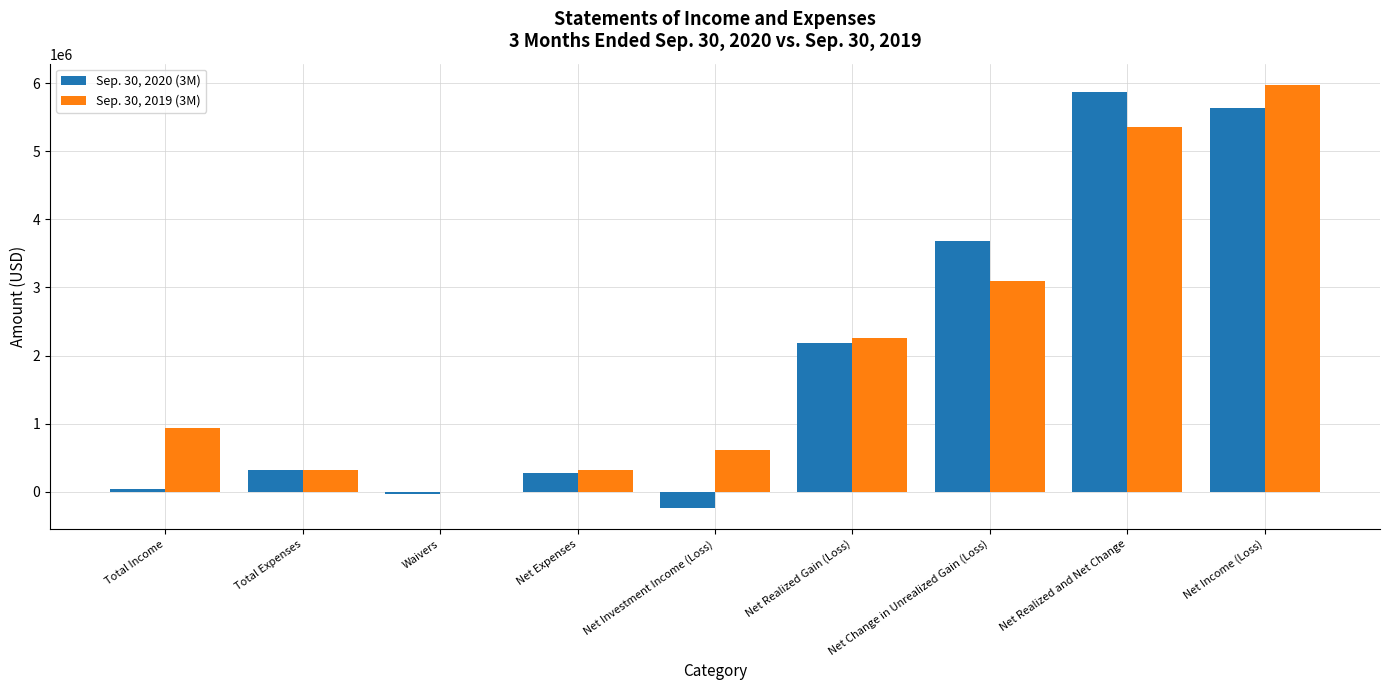

What are all the series names shown in the legend?

Sep. 30, 2020 (3M), Sep. 30, 2019 (3M)